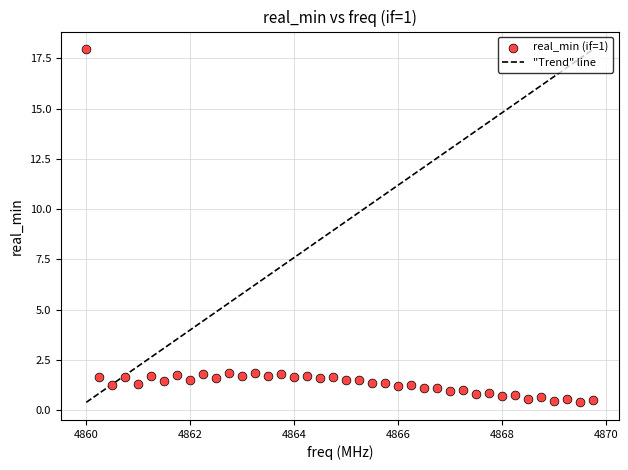

What is the range of X values (max minus min)?

9.8